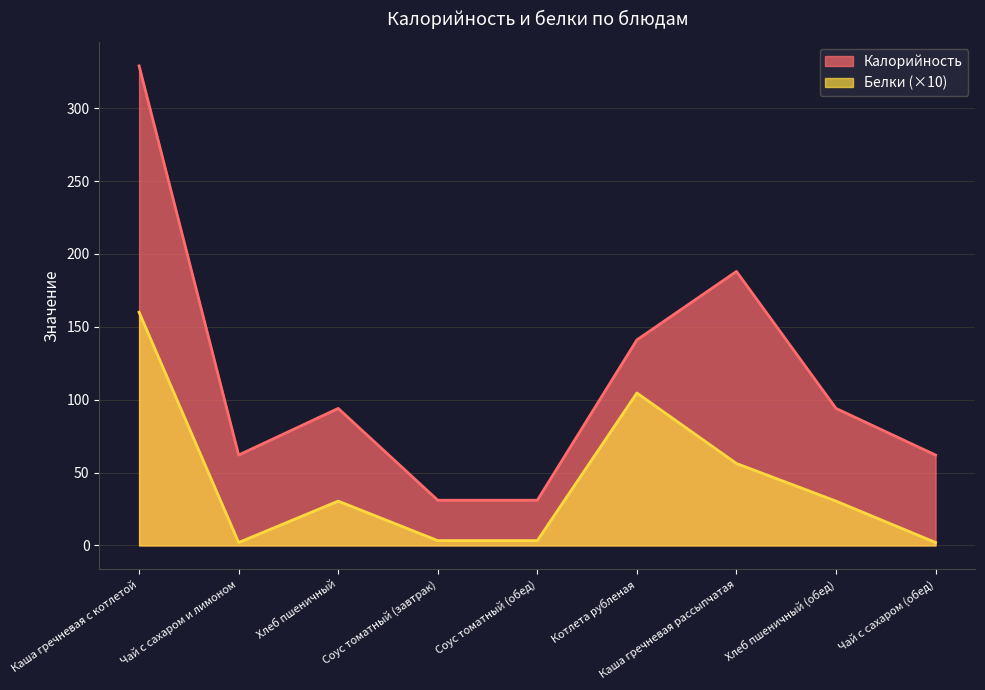

What is the maximum value for Белки?

160.0